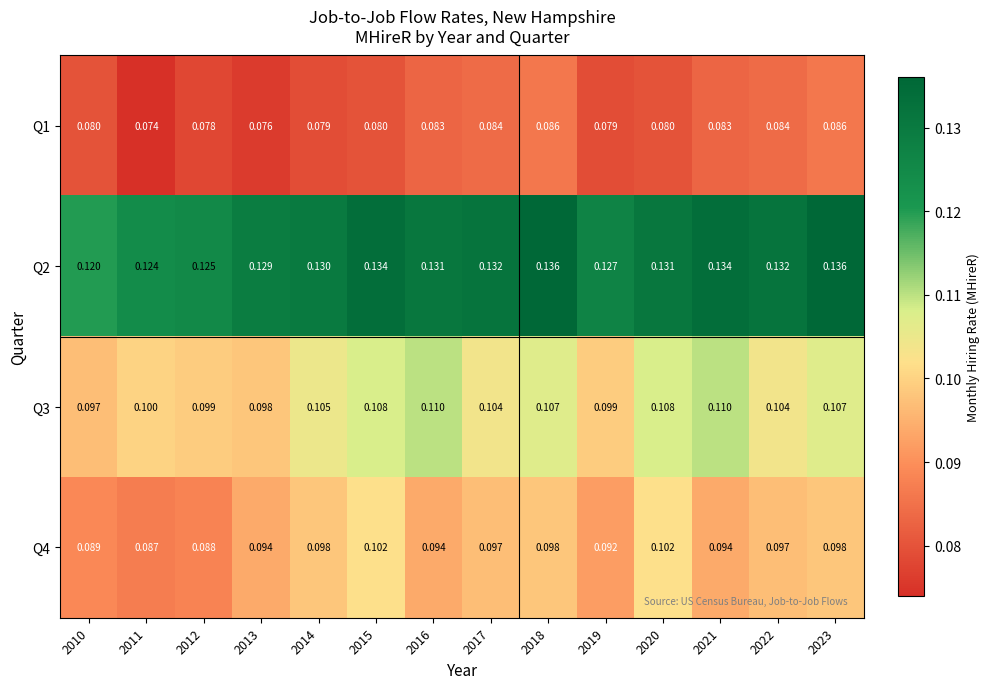

Is the value of Q3 at 2017 greater than the value of Q4 at 2012?

Yes